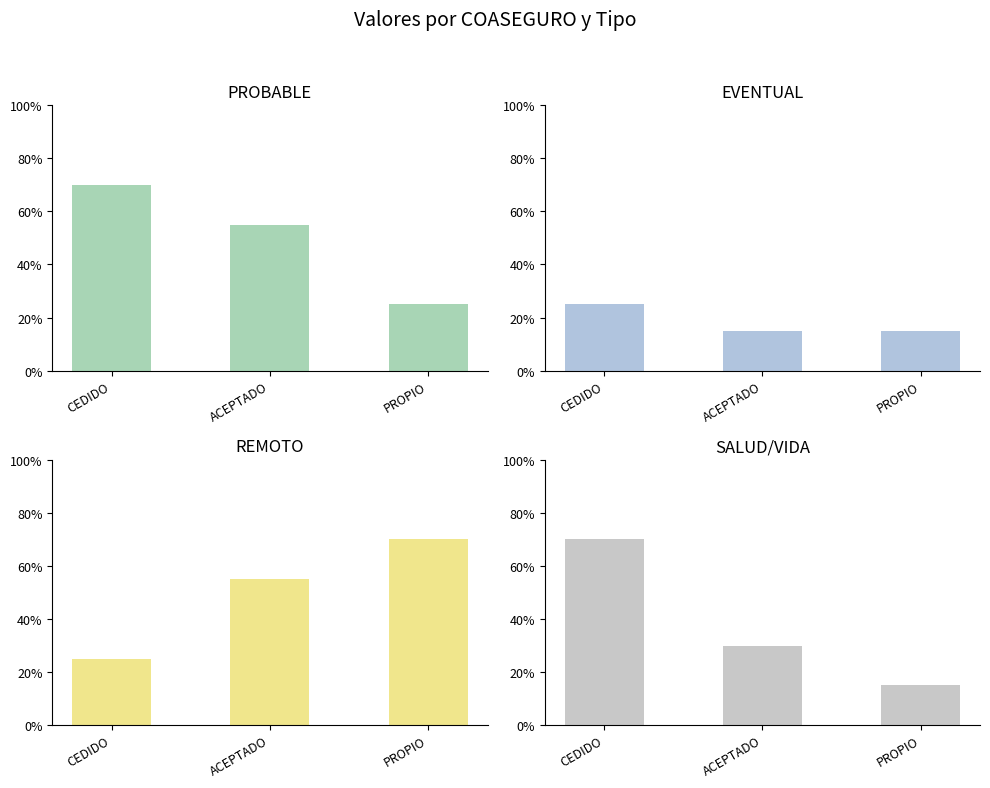

Are the bars horizontal?

No